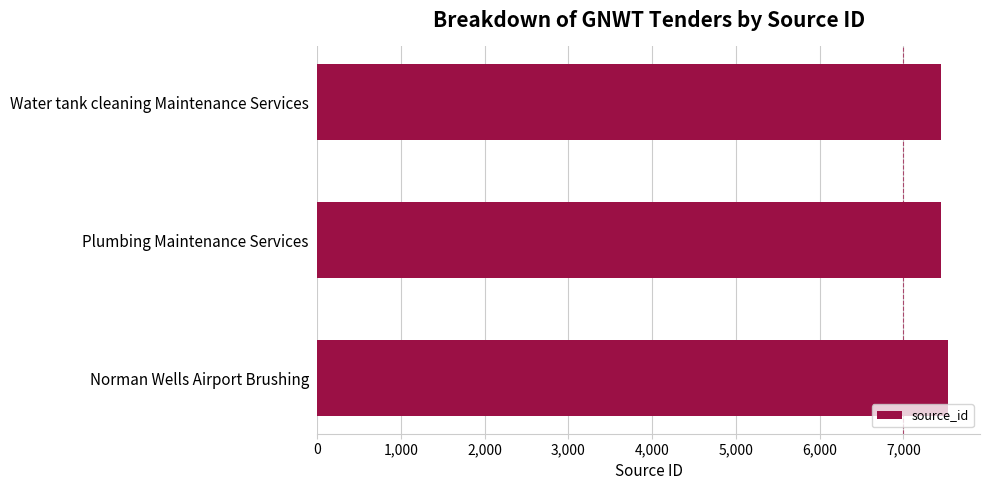

What is the difference between the maximum and minimum values?

94